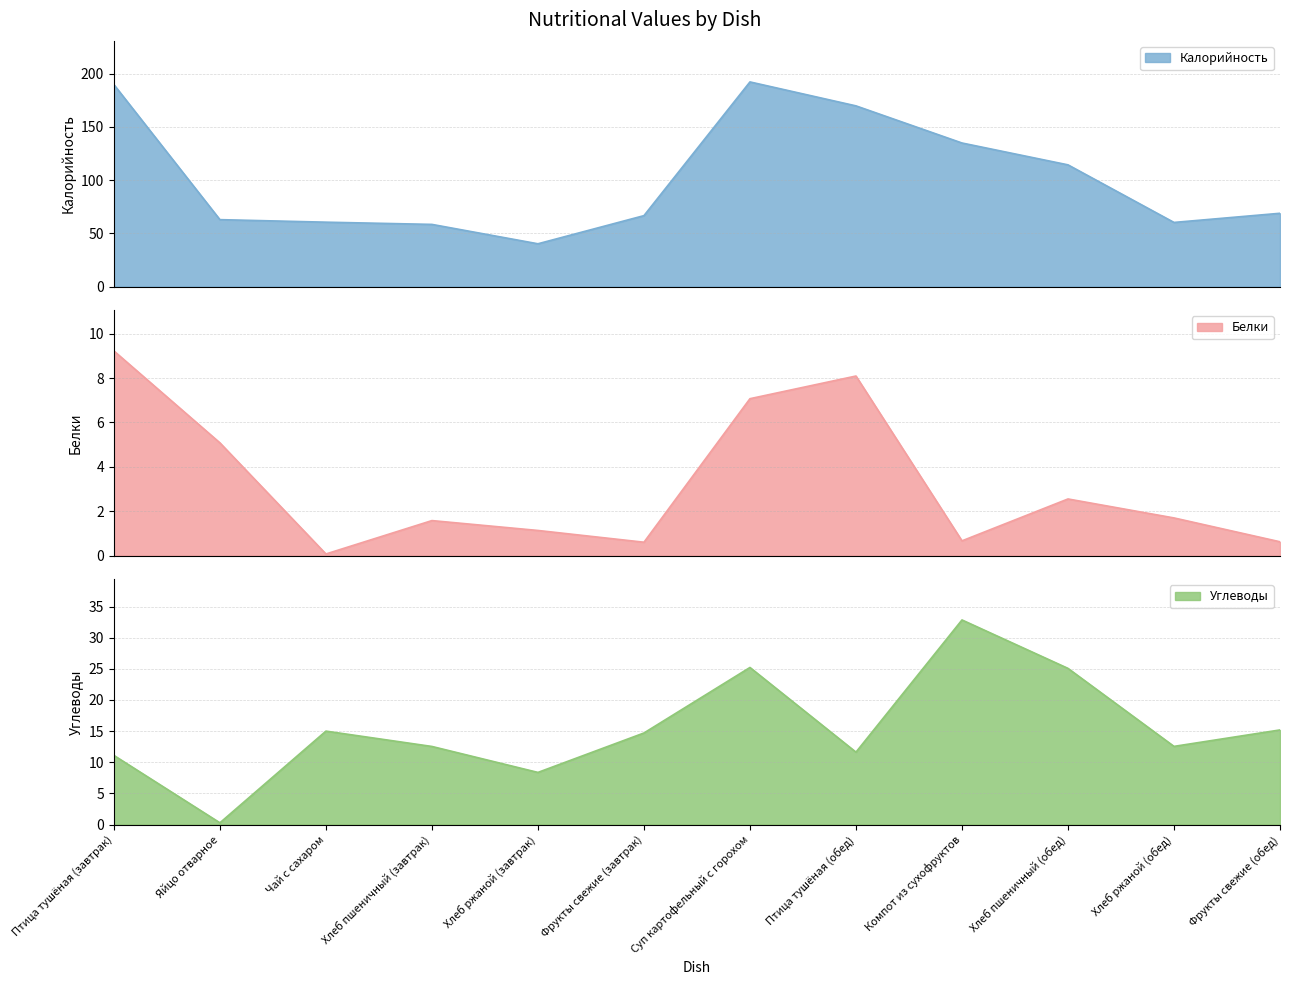

Reading left to right, what are all the values shown in this chart?

Калорийность: Птица тушёная (завтрак)=189.7	Яйцо отварное=62.8	Чай с сахаром=60.5	Хлеб пшеничный (завтрак)=58.4	Хлеб ржаной (завтрак)=40.2	Фрукты свежие (завтрак)=66.6	Суп картофельный с горохом=192.2	Птица тушёная (обед)=169.8	Компот из сухофруктов=134.9	Хлеб пшеничный (обед)=114.3	Хлеб ржаной (обед)=60.2	Фрукты свежие (обед)=68.8
Белки: Птица тушёная (завтрак)=9.2	Яйцо отварное=5.1	Чай с сахаром=0.1	Хлеб пшеничный (завтрак)=1.6	Хлеб ржаной (завтрак)=1.1	Фрукты свежие (завтрак)=0.6	Суп картофельный с горохом=7.1	Птица тушёная (обед)=8.1	Компот из сухофруктов=0.7	Хлеб пшеничный (обед)=2.5	Хлеб ржаной (обед)=1.7	Фрукты свежие (обед)=0.6
Углеводы: Птица тушёная (завтрак)=11.1	Яйцо отварное=0.3	Чай с сахаром=15.0	Хлеб пшеничный (завтрак)=12.5	Хлеб ржаной (завтрак)=8.4	Фрукты свежие (завтрак)=14.7	Суп картофельный с горохом=25.2	Птица тушёная (обед)=11.6	Компот из сухофруктов=32.9	Хлеб пшеничный (обед)=25.1	Хлеб ржаной (обед)=12.6	Фрукты свежие (обед)=15.2